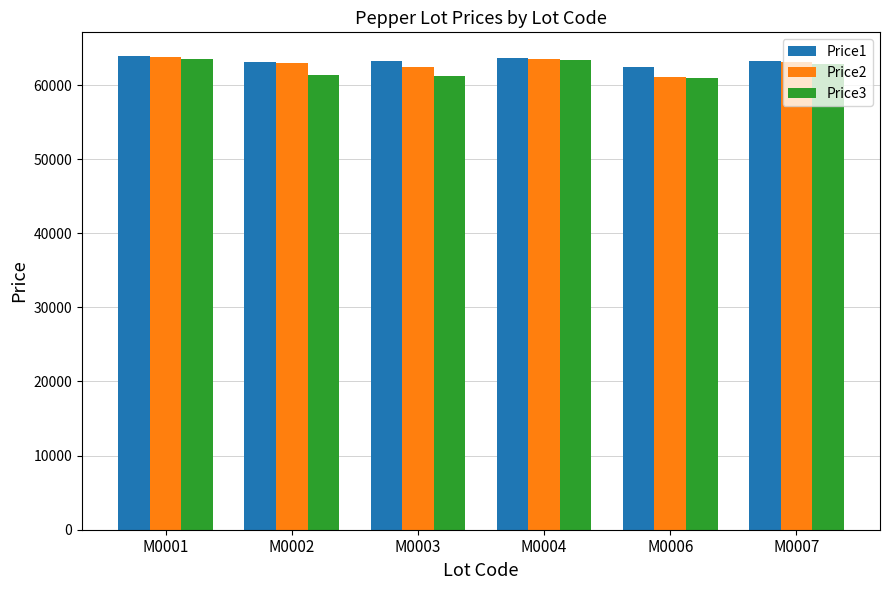

What is the value of the Price1 bar at the 4th from the left?

63670